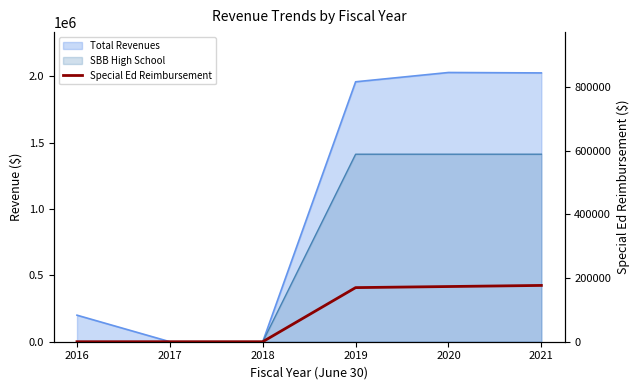

List the labels in order of value, largest first.

2021, 2020, 2019, 2016, 2017, 2018